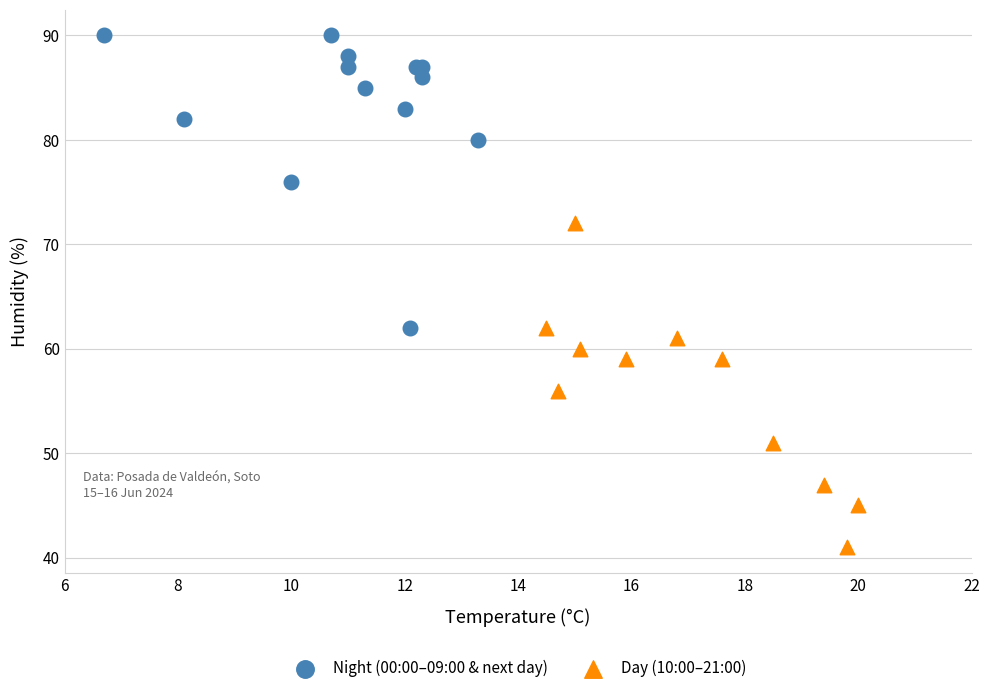

Which series contains the highest Y value?

Night (00:00–09:00 & next day)